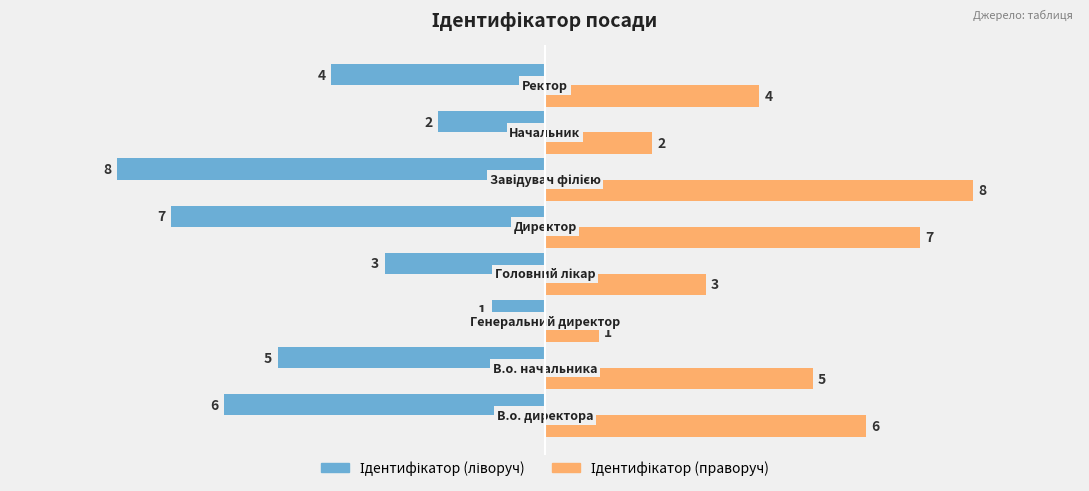

What is the minimum value shown in the chart?

-8